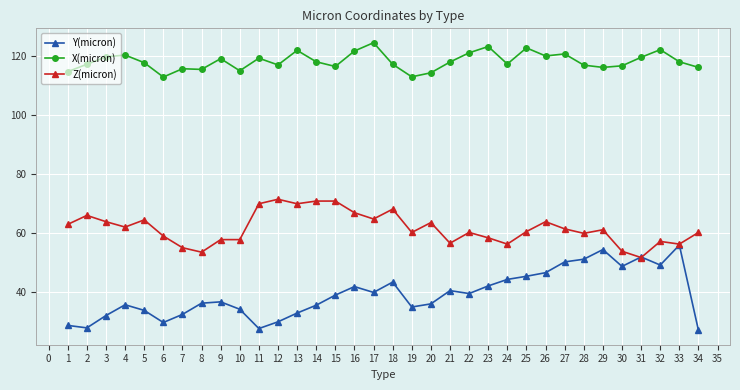

True or false: Z(micron) and X(micron) cross at least once.

False